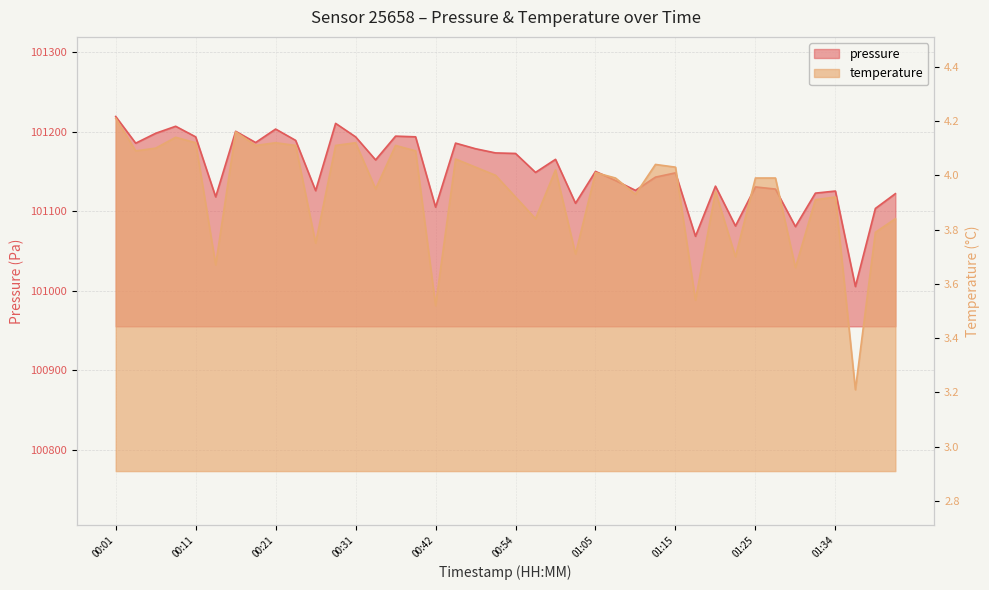

What position from the right is 00:24?

31